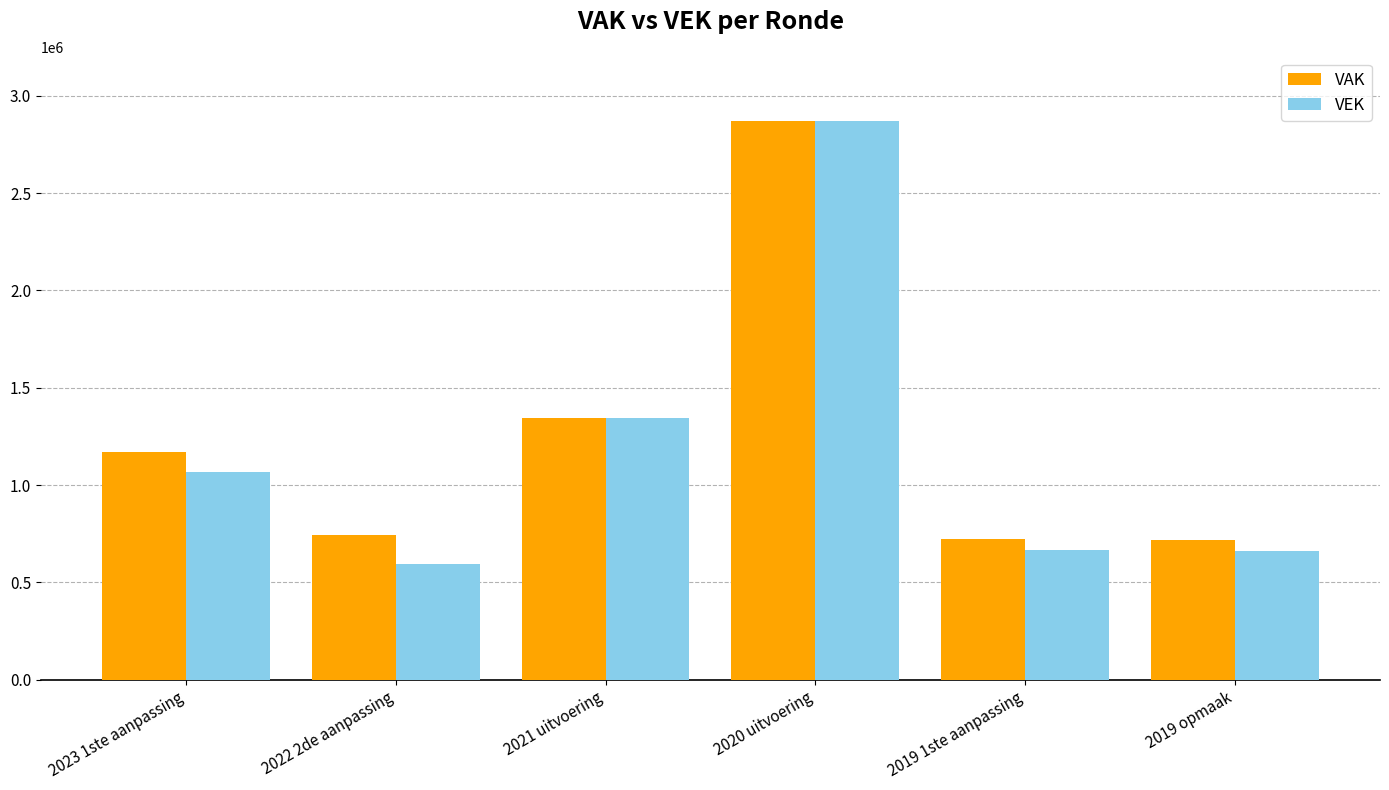

Which category has the lowest value across all series?

2022 2de aanpassing